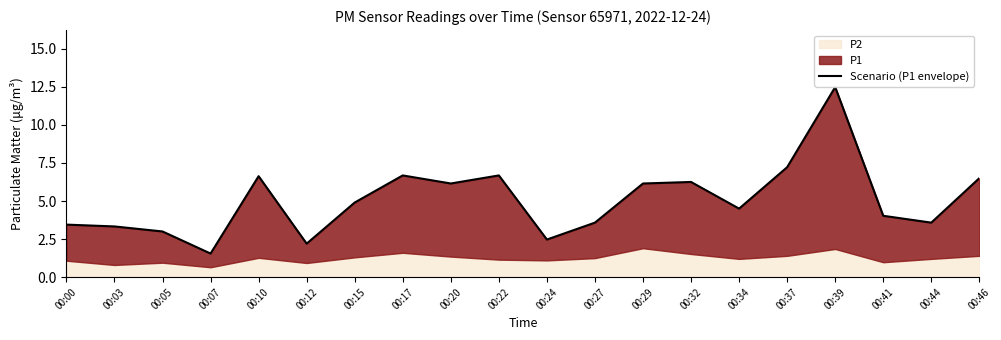

Reading left to right, transcribe all the data shown in this chart.

3.5	3.3	3.0	1.6	6.6	2.2	4.9	6.7	6.2	6.7	2.5	3.6	6.2	6.2	4.5	7.2	12.5	4.0	3.6	6.5